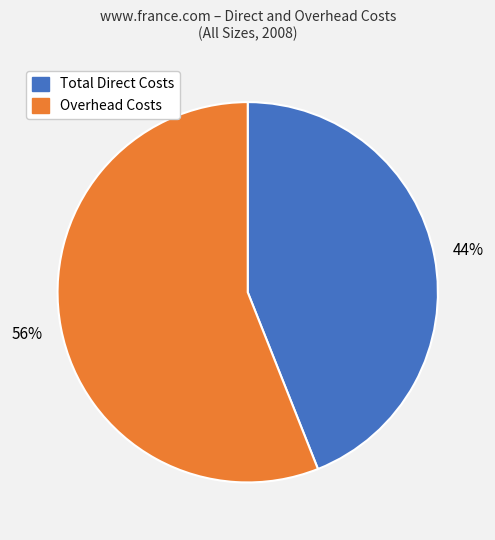

To the nearest percent, what is the difference between the largest and smallest slice percentages?

12%